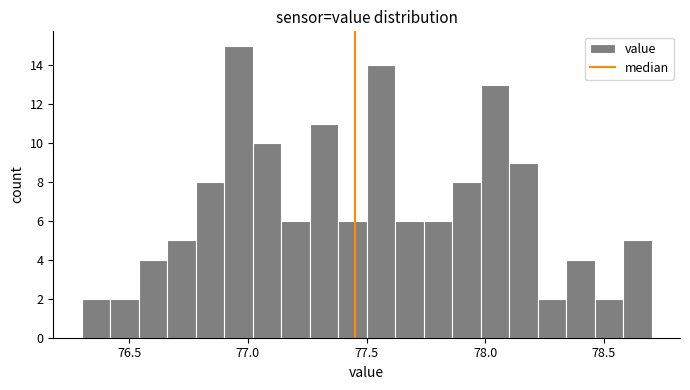

Read against the x-axis, roughly where is the centre of the tallest bar?

76.95